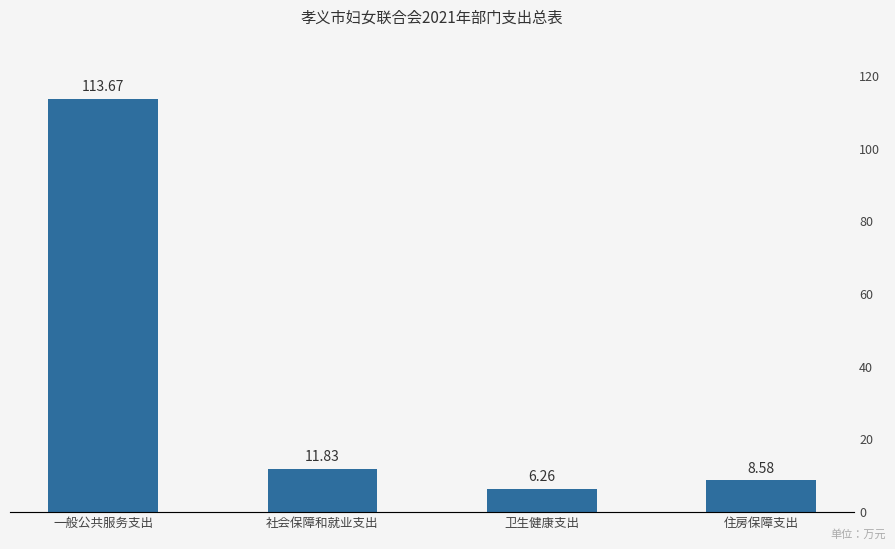

The value at 住房保障支出 is 8.6. True or false?

True